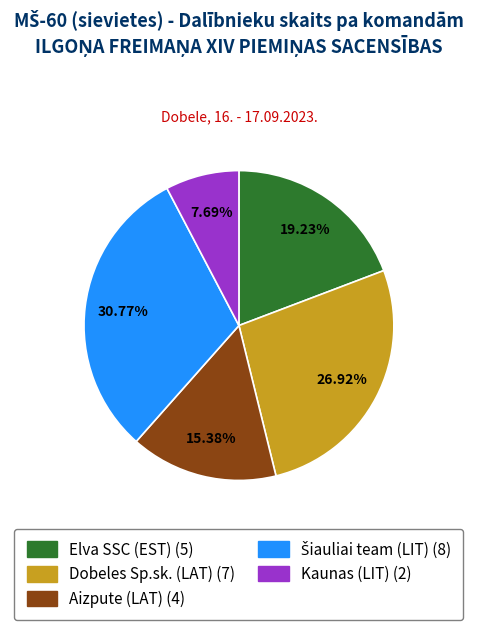

To the nearest percent, what is the difference between the Kaunas (LIT) and Dobeles Sp.sk. (LAT) slice percentages?

19%